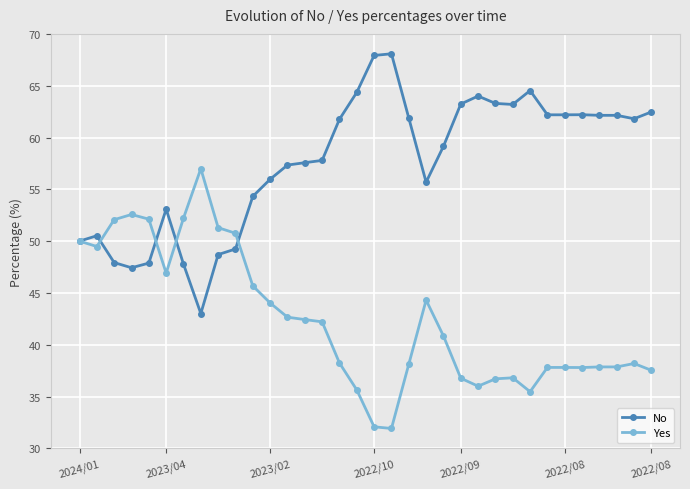

List the series in order of their overall mean, lowest first.

Yes, No